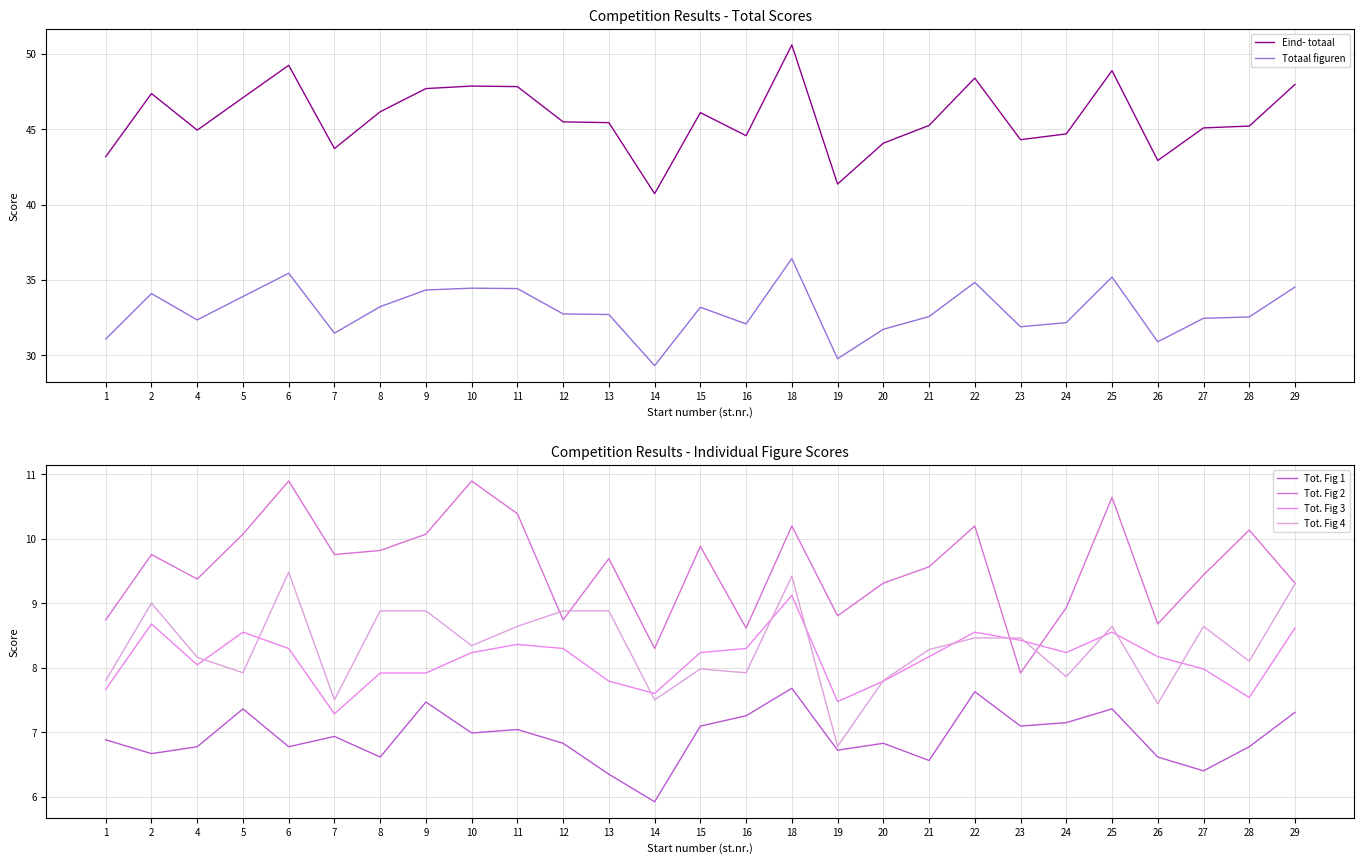

What is the sum of all Eind- totaal values?

1235.9